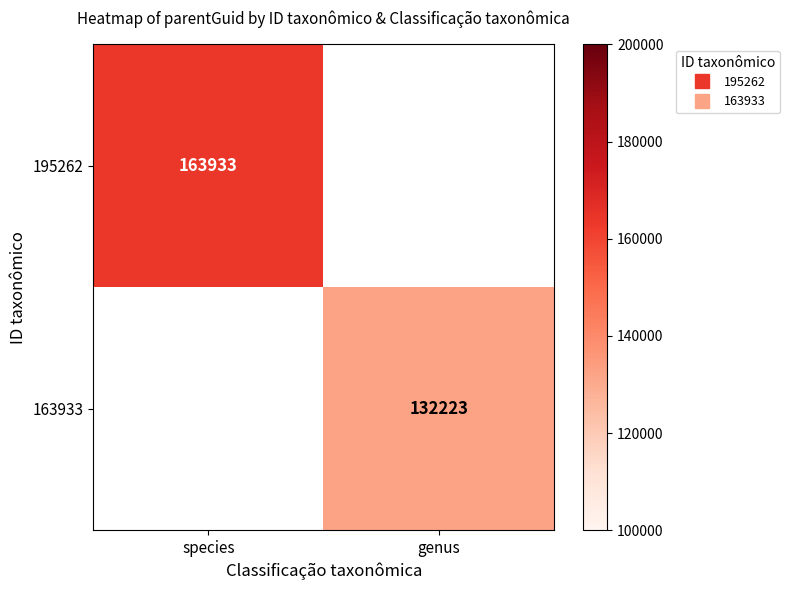

How many data points does each series have?

2